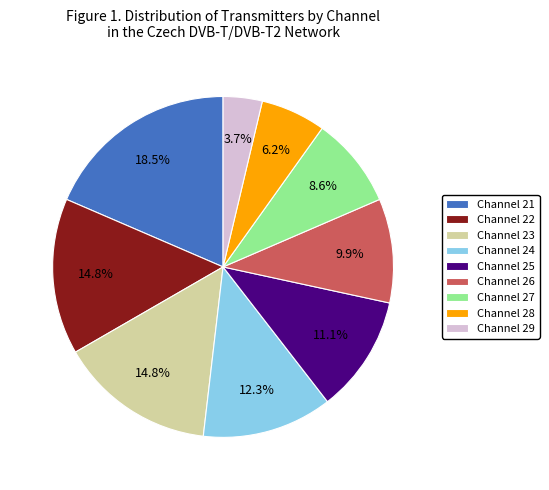

What is the total percentage of Channel 29 and Channel 27?

12.3%